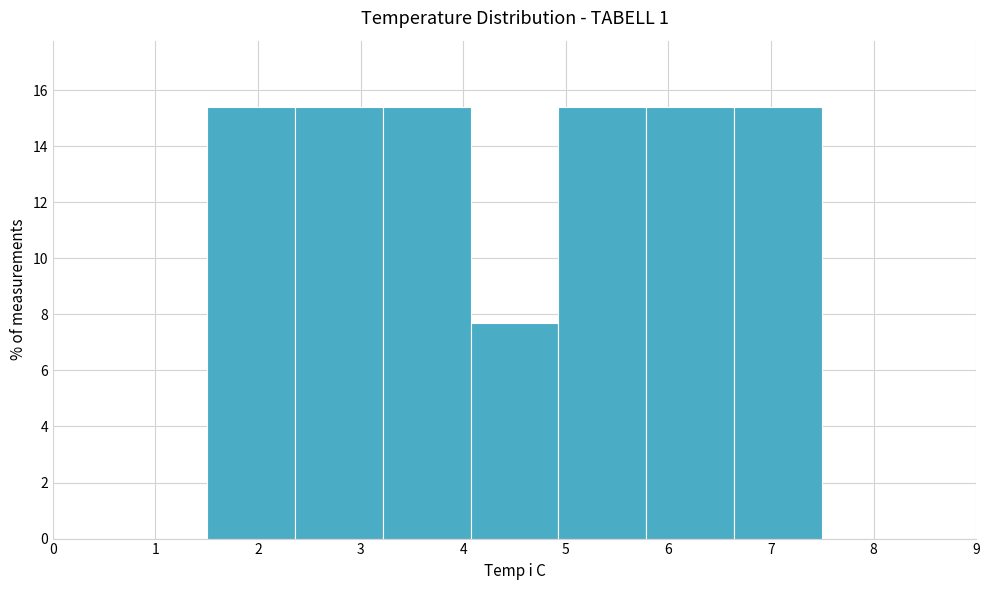

Reading left to right, transcribe this chart: for each bar, give the range it covers on the x-axis and its height. Neither the bar edges nor the heights are printed on the chart, so give them approximately, as read against the axes.

1.5 to 2.4: 15.4
2.4 to 3.2: 15.4
3.2 to 4.1: 15.4
4.1 to 4.9: 7.6
4.9 to 5.8: 15.4
5.8 to 6.6: 15.4
6.6 to 7.5: 15.4